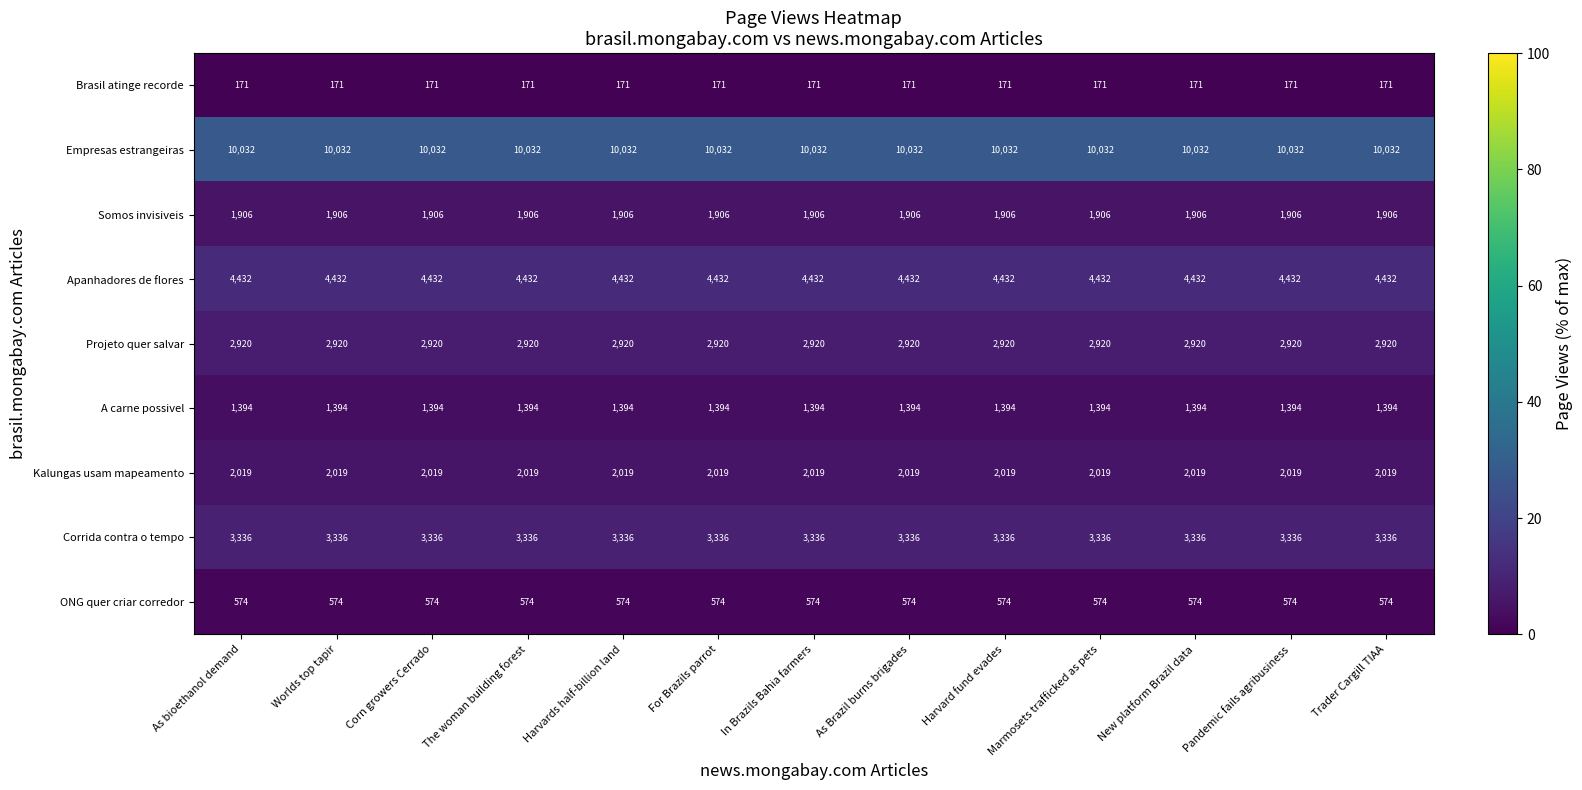

What is the lowest value of the Kalungas usam mapeamento series?

2019